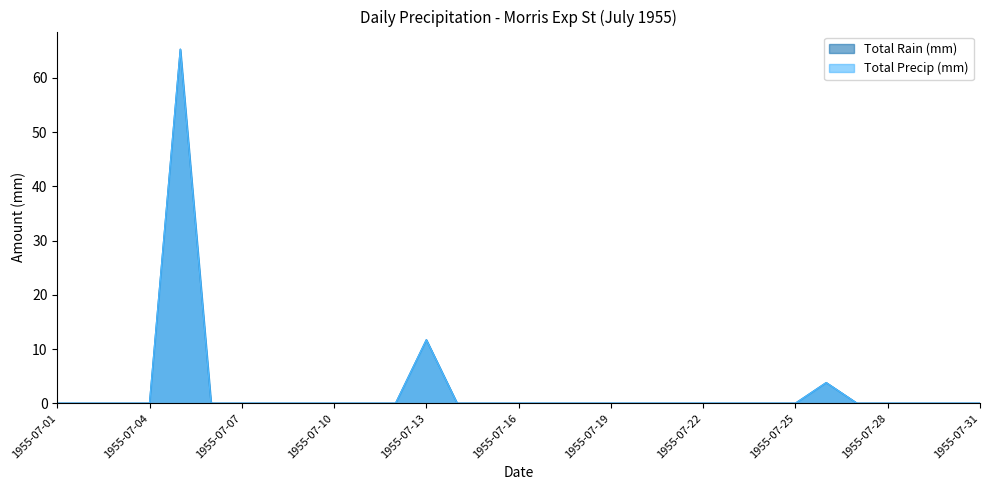

Does the chart have visible grid lines?

No